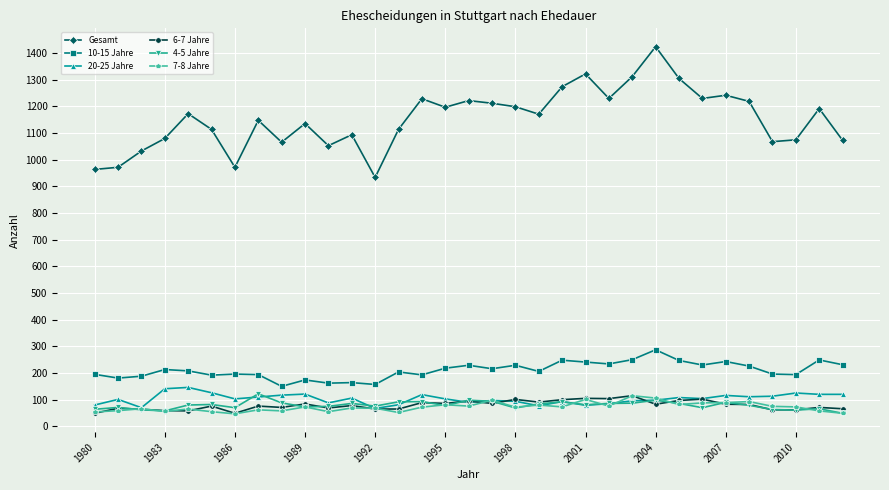

Does the chart have visible grid lines?

Yes